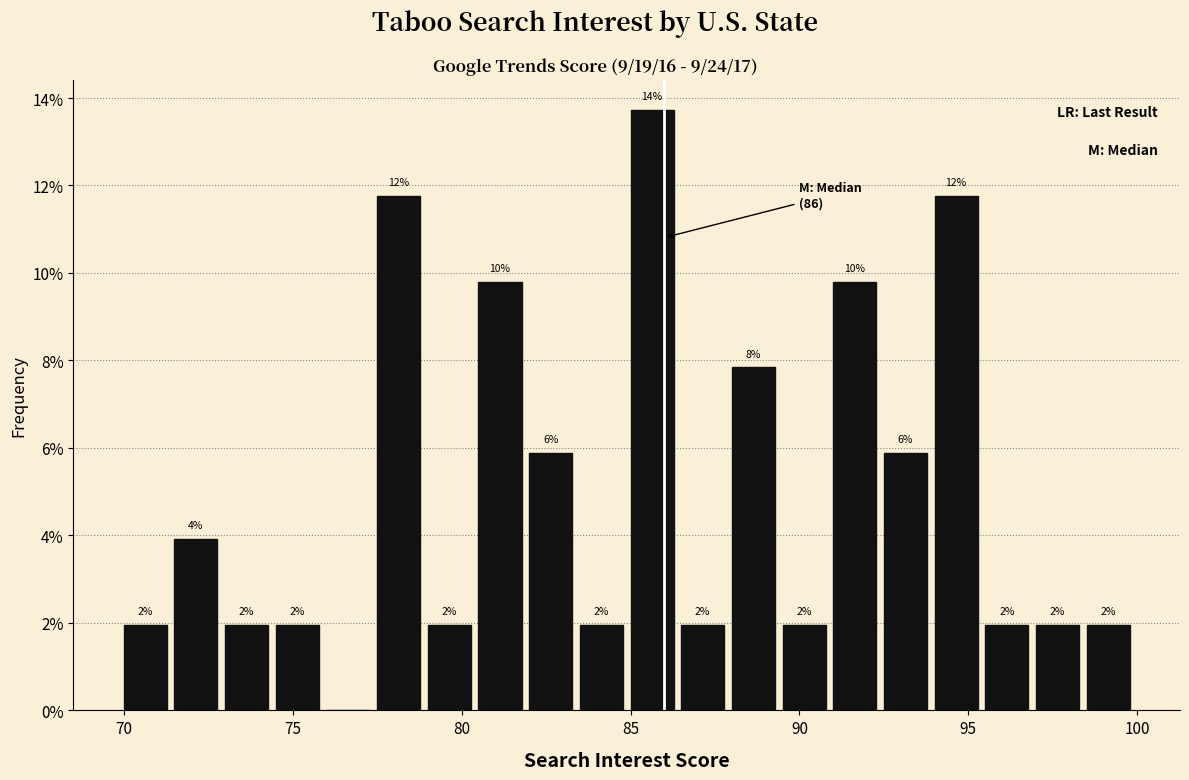

Around what value on the x-axis is the tallest bar? Give the approximate position of its centre, as read against the axis.

85.5